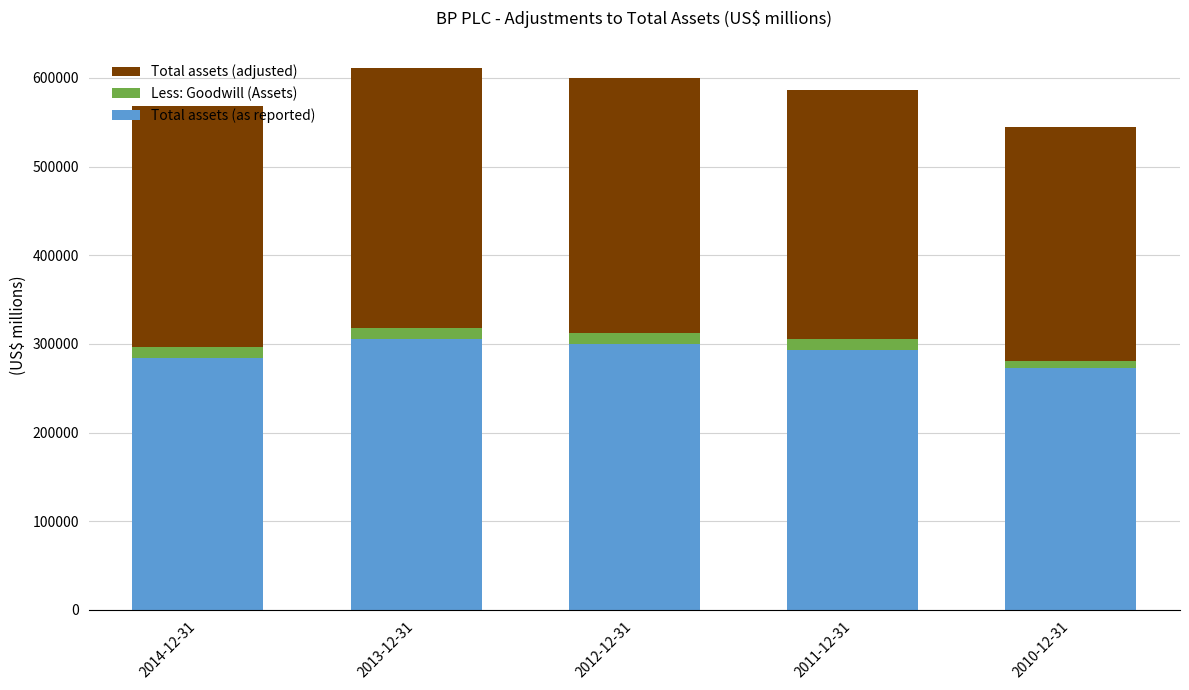

What is the difference between the maximum and minimum values in the Total assets (as reported) series?

33428